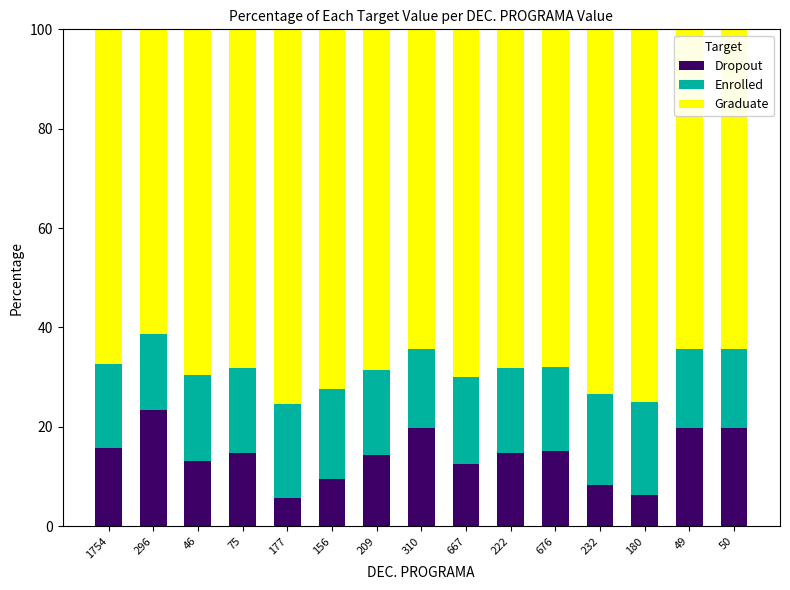

The Dropout series shows 28.1 at 50. True or false?

False